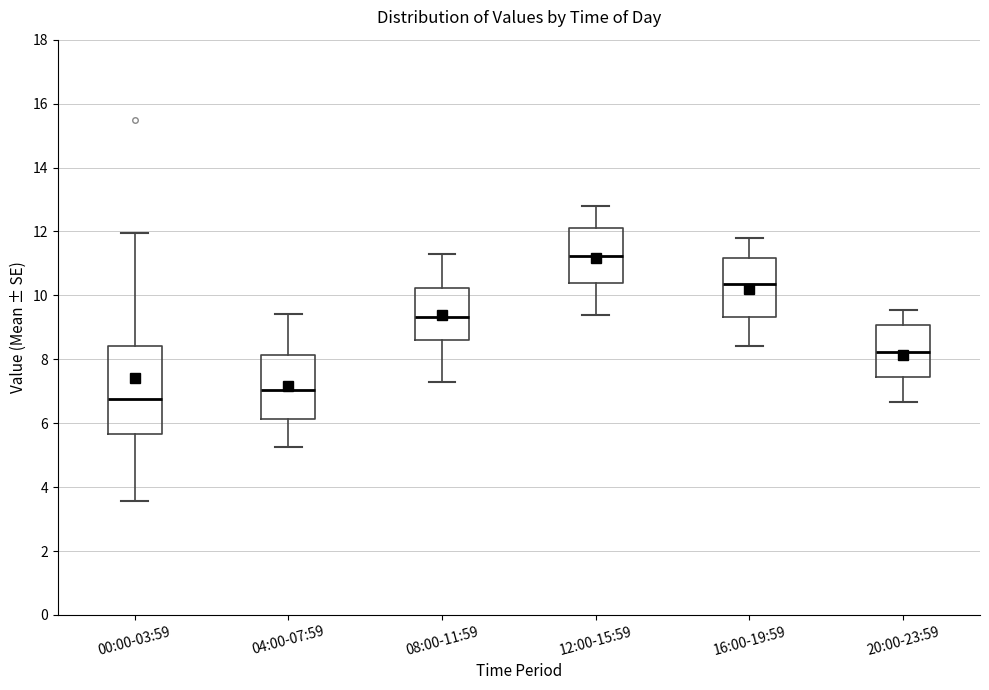

Comparing the boxes themselves (not the whiskers), which one is the tallest?

00:00-03:59